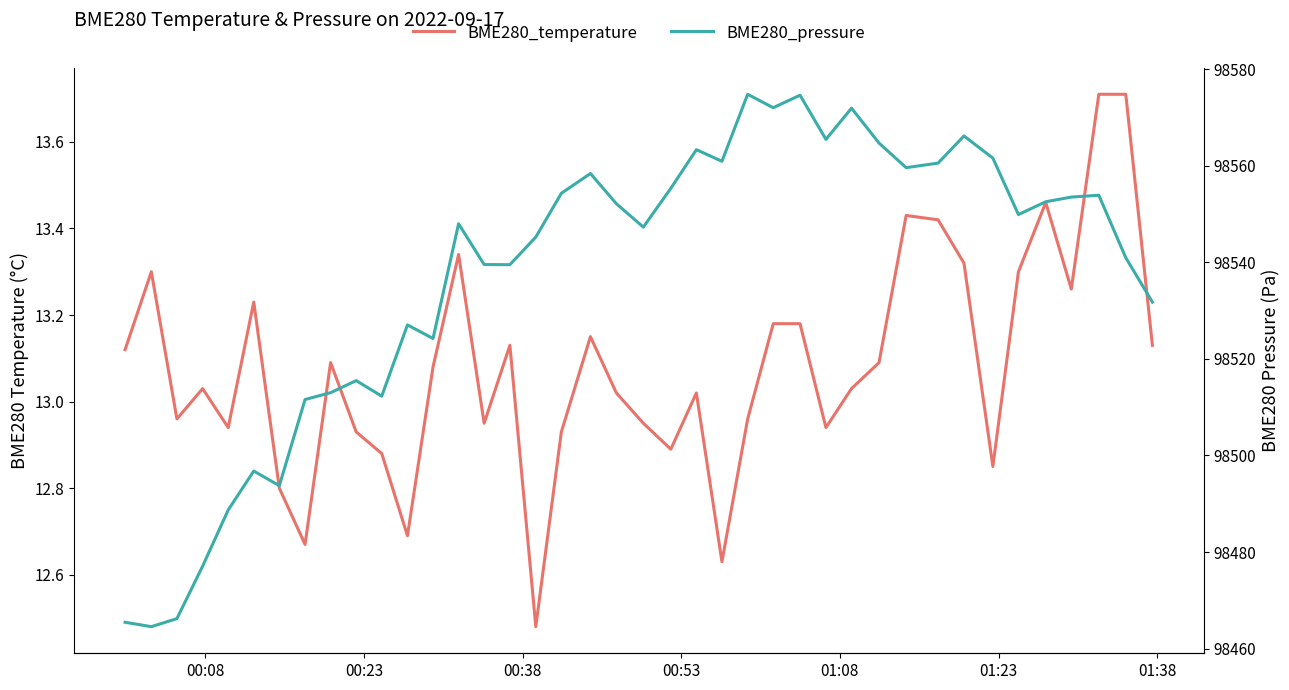

Which series has the widest spread of values?

BME280_pressure